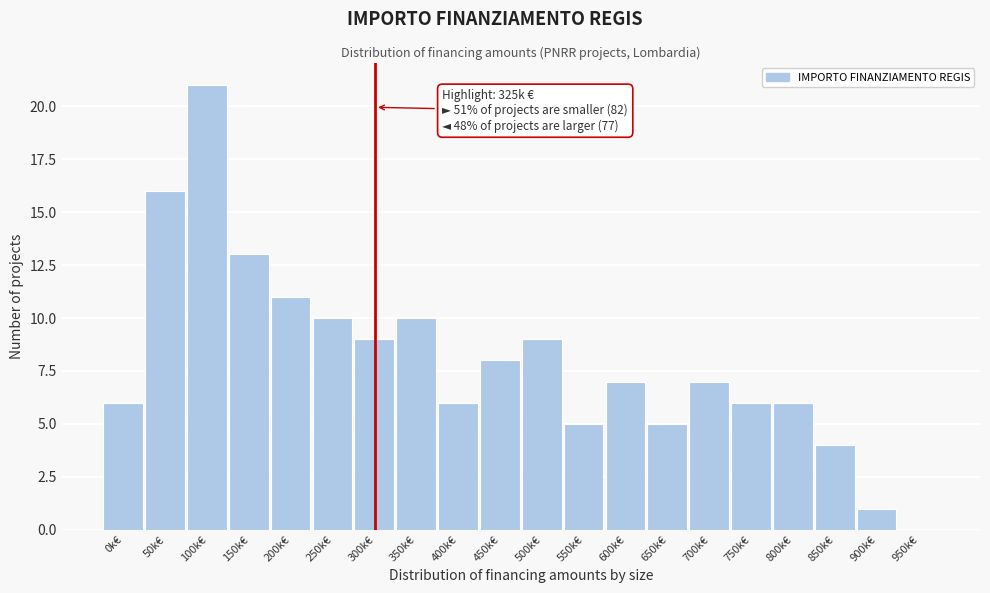

Reading right to left, extract all data points from this chart.

950k€=0	900k€=1	850k€=4	800k€=6	750k€=6	700k€=7	650k€=5	600k€=7	550k€=5	500k€=9	450k€=8	400k€=6	350k€=10	300k€=9	250k€=10	200k€=11	150k€=13	100k€=21	50k€=16	0k€=6